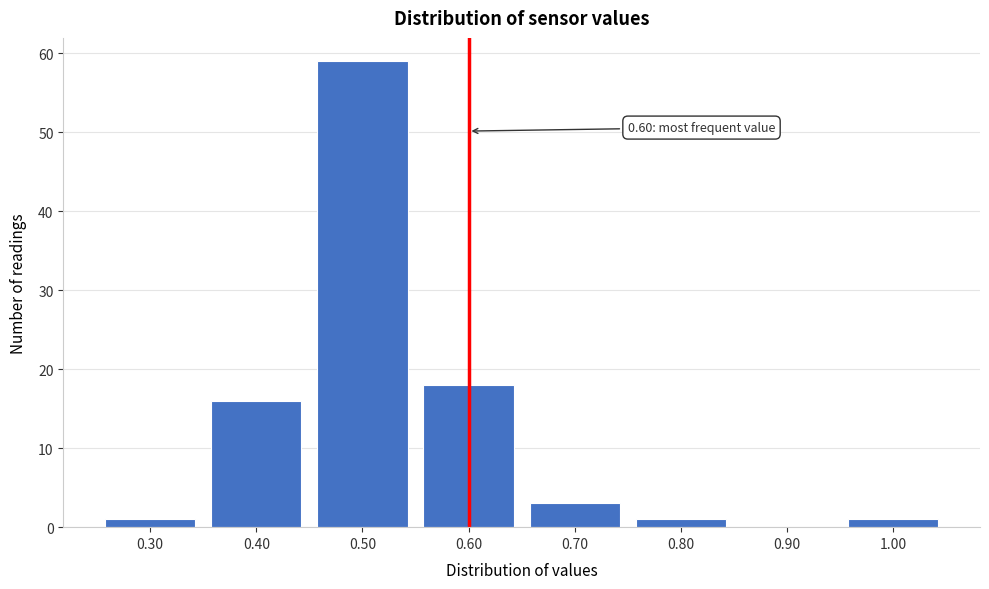

Over which range of the x-axis is the bar tallest?

0.45 to 0.55